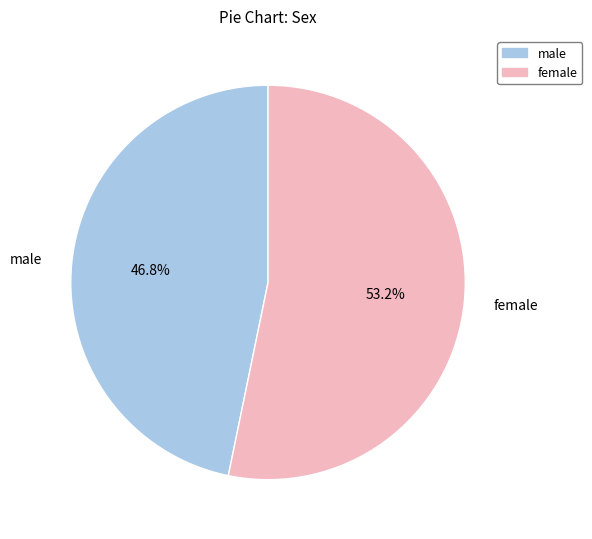

Rank the categories by value from highest to lowest.

female, male